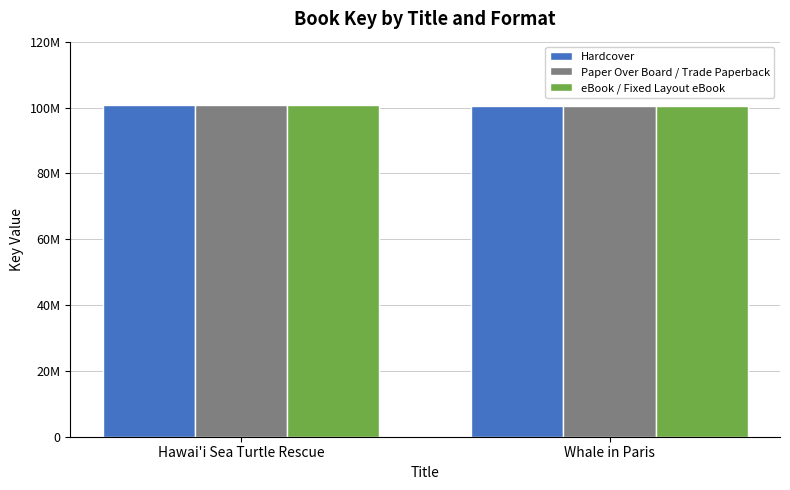

What is the sum of all eBook / Fixed Layout eBook values?

201052555